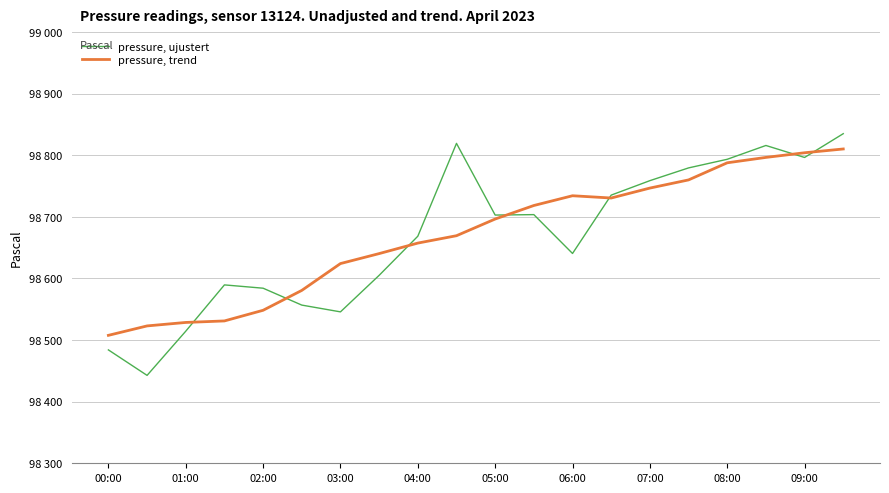

Is this an area chart (filled region under the line)?

No